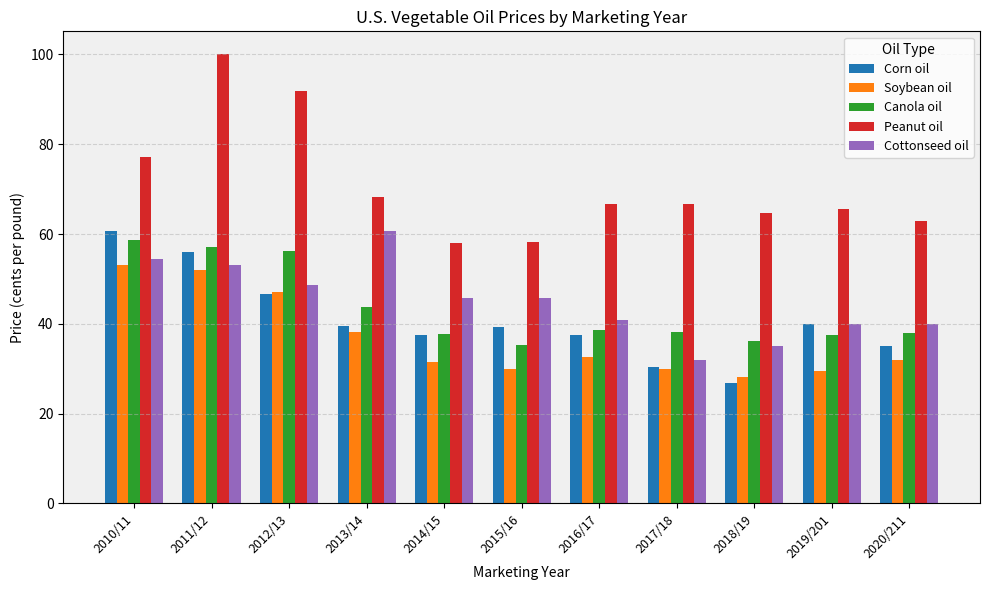

What position from the right is 2012/13?

9